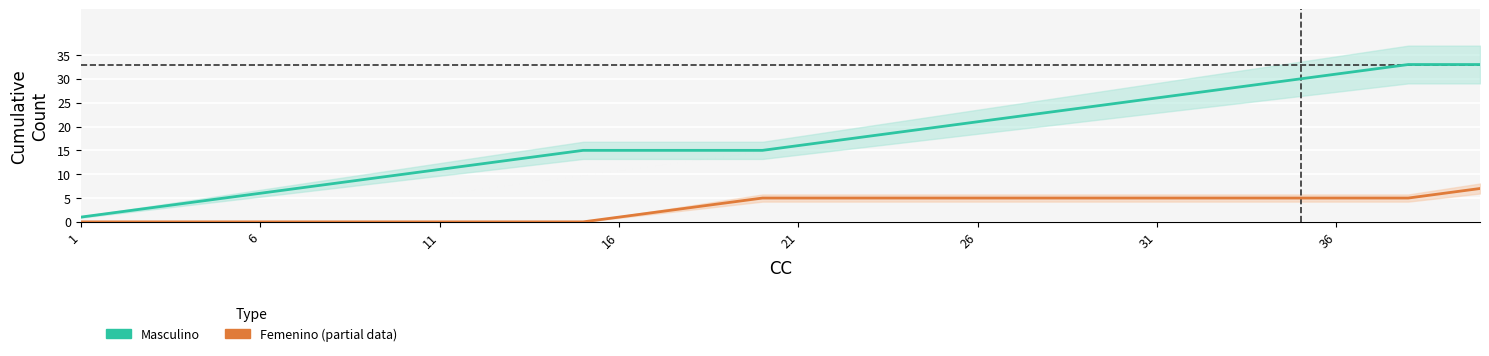

True or false: Femenino (Partial) has a value of -4 at 16.

False